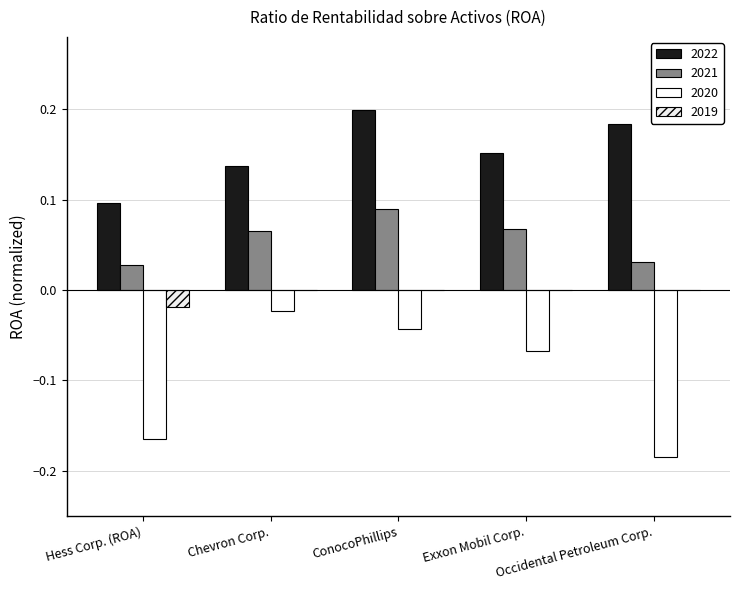

Are the bars horizontal?

No